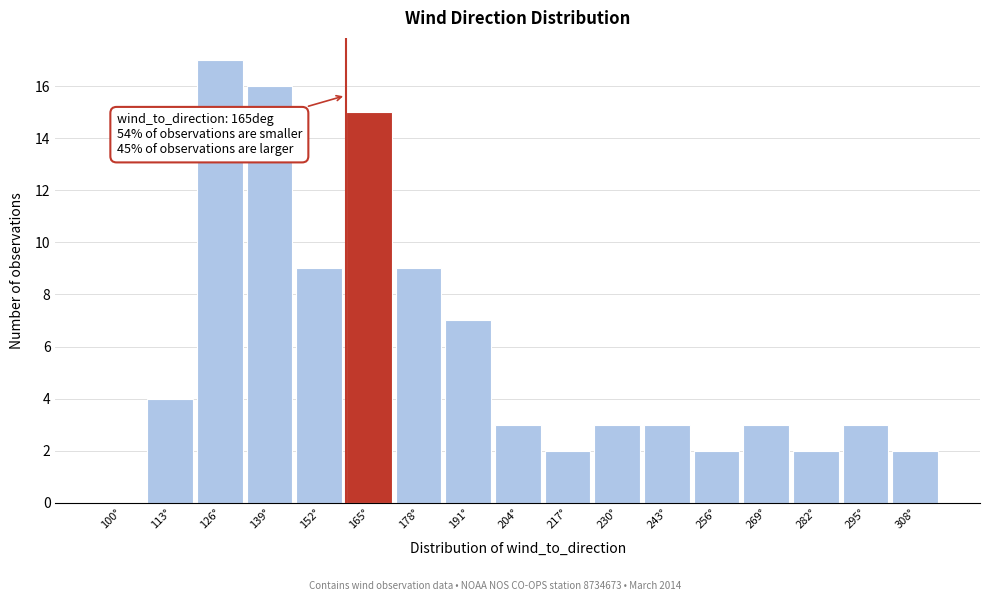

Reading left to right, what are all the values shown in this chart?

100°=0	113°=4	126°=17	139°=16	152°=9	165°=15	178°=9	191°=7	204°=3	217°=2	230°=3	243°=3	256°=2	269°=3	282°=2	295°=3	308°=2